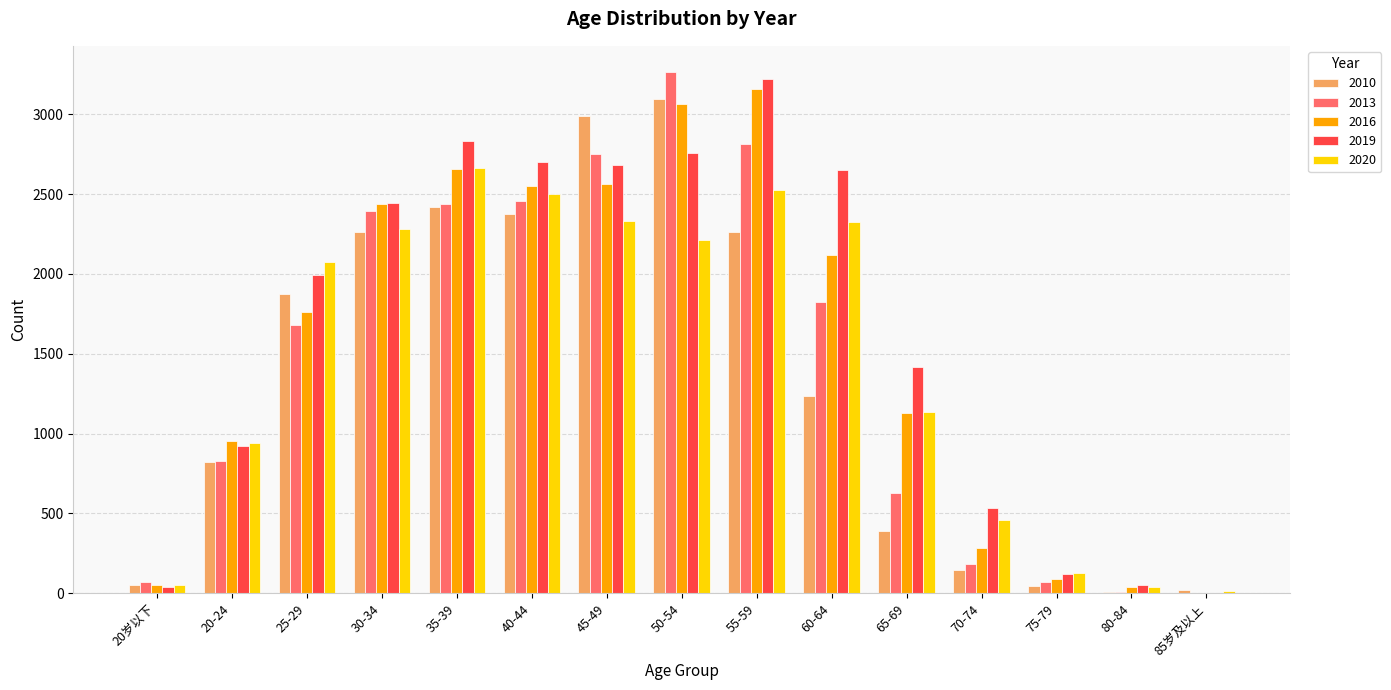

What is the average value of the 2020 series?

1445